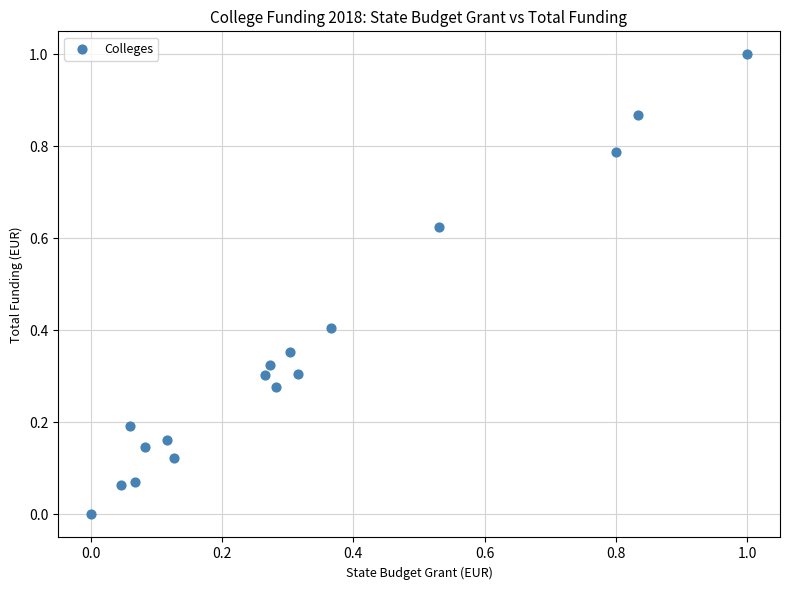

What is the range of Y values (max minus min)?

1.0